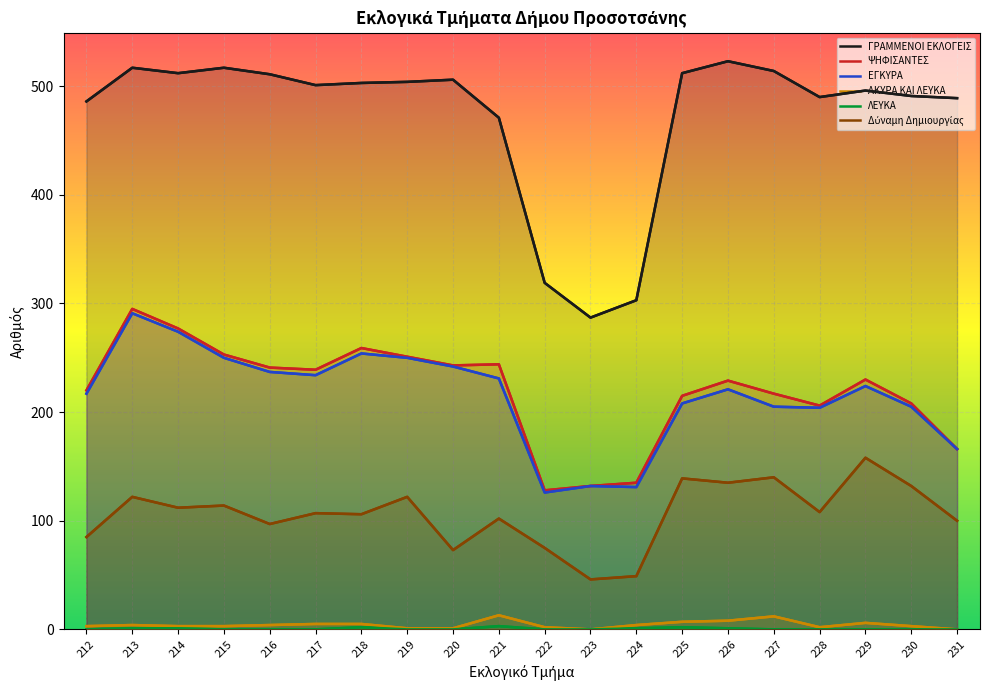

True or false: ΑΚΥΡΑ ΚΑΙ ΛΕΥΚΑ has more than 2 points higher than both neighbors.

True